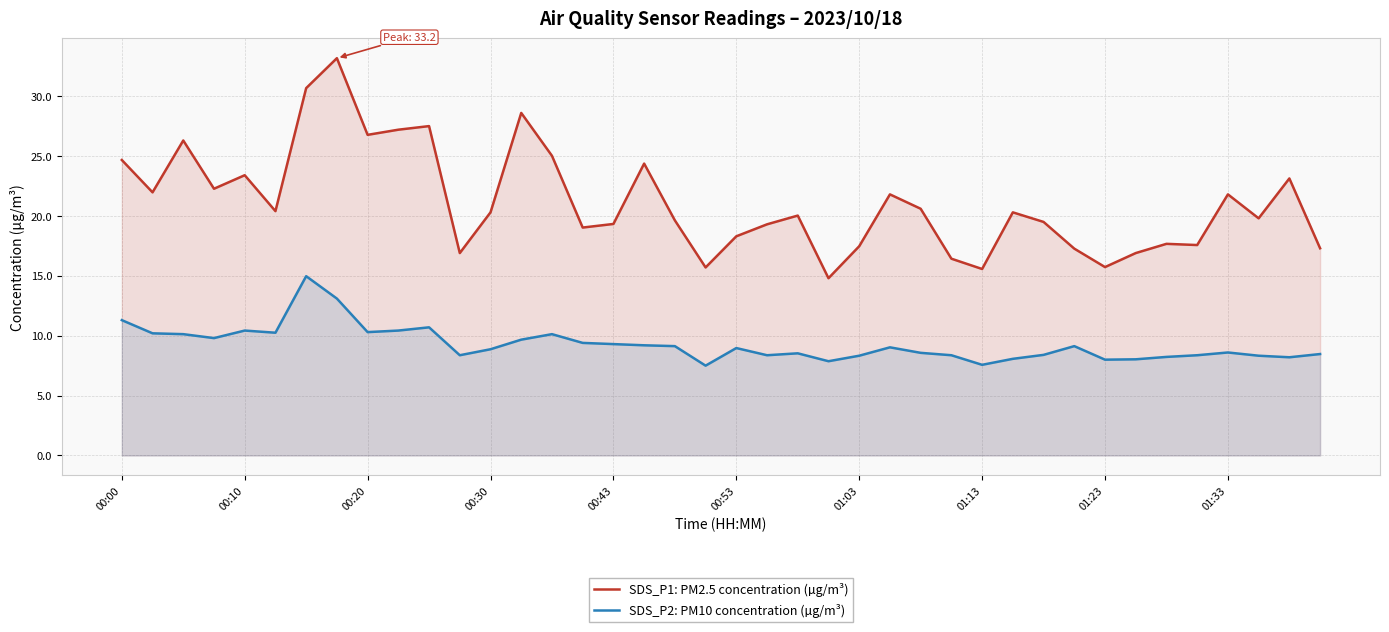

How many data points does each series have?

40